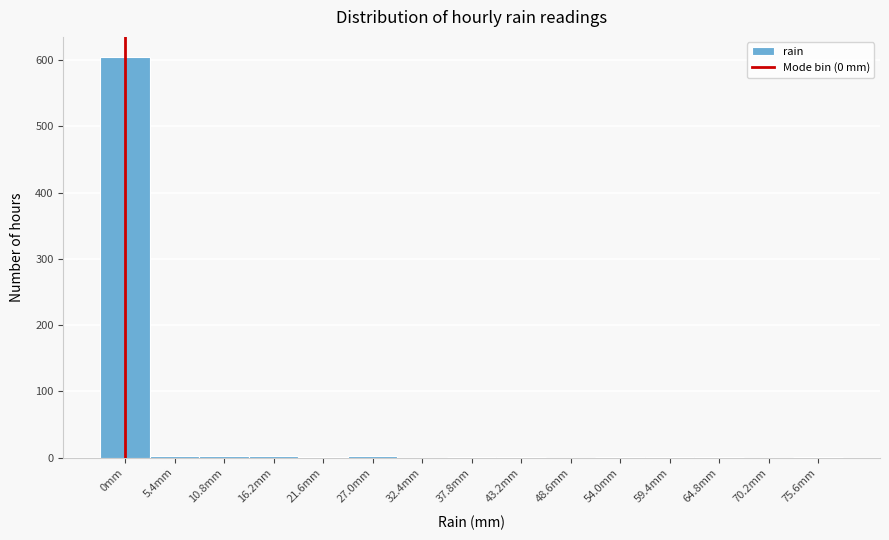

At which category does the chart reach its peak across all series?

0mm